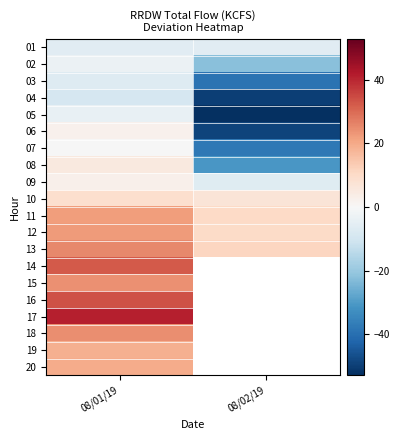

Which has a higher value, 08/02/19 or 08/01/19?

08/01/19